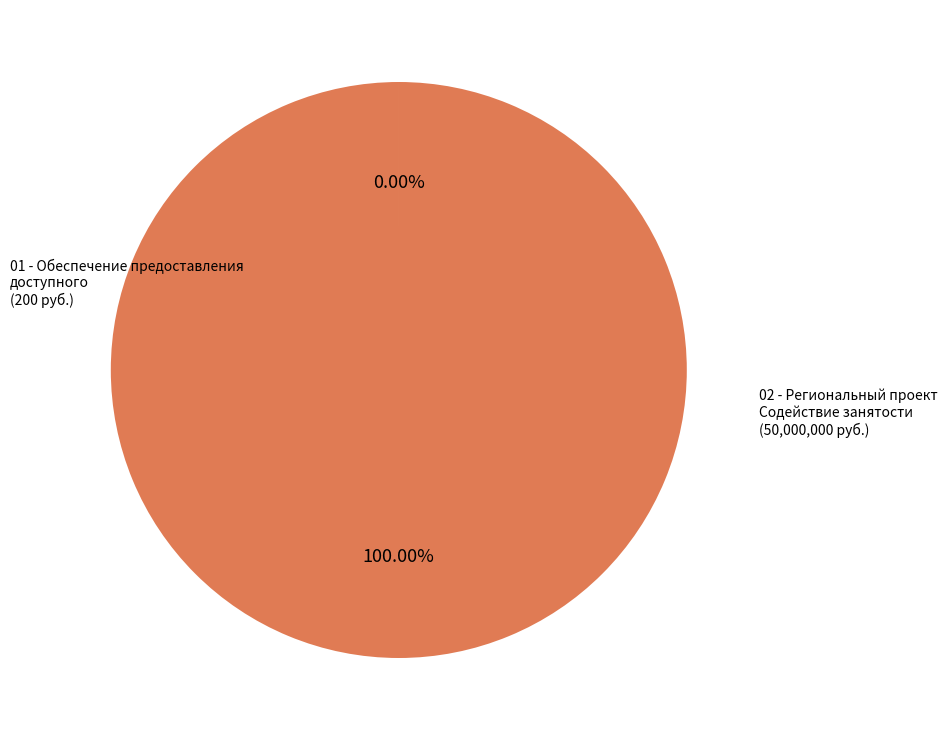

Does any single category account for the majority?

Yes